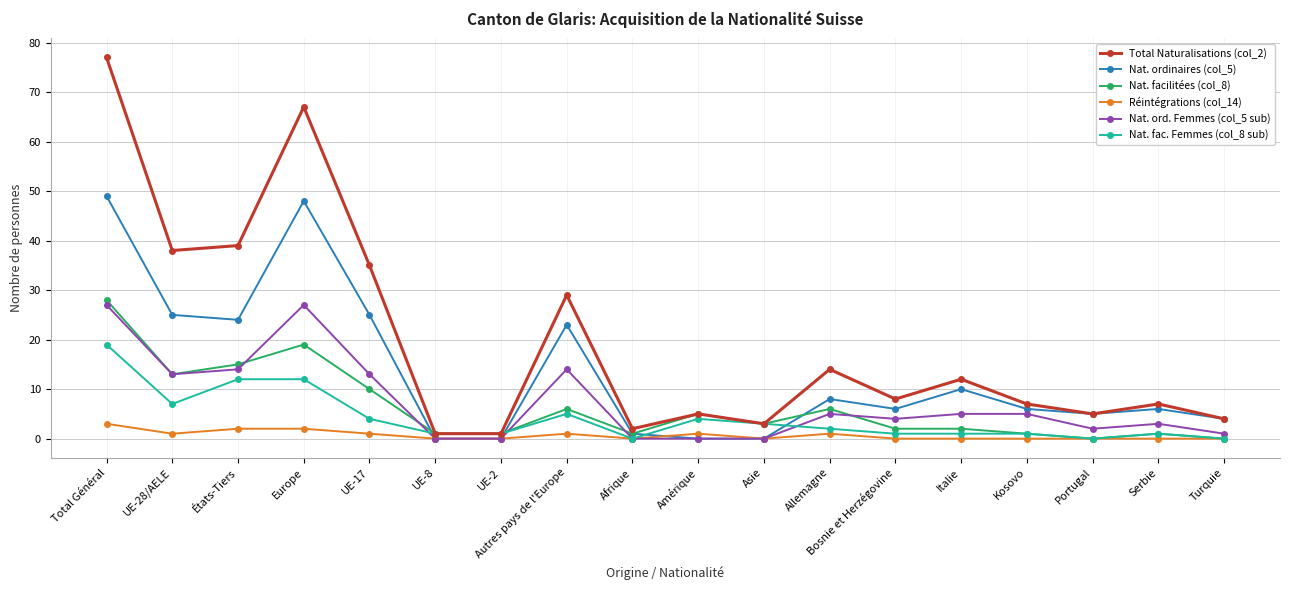

True or false: Nat. fac. Femmes (col_8 sub) has more than 2 interior local peaks.

True